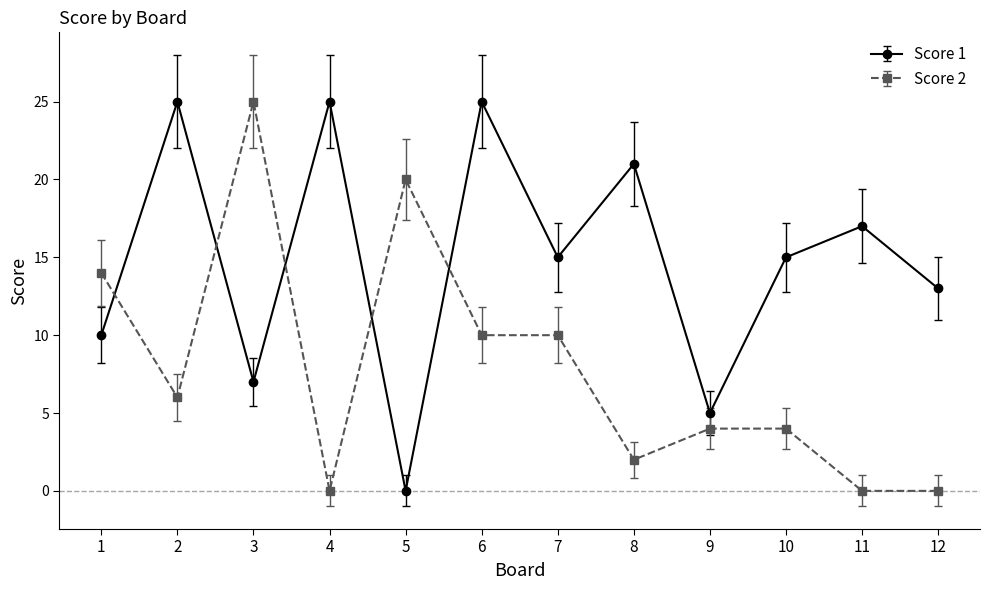

Reading left to right, transcribe all the data shown in this chart.

Score 1: 10	25	7	25	0	25	15	21	5	15	17	13
Score 2: 14	6	25	0	20	10	10	2	4	4	0	0